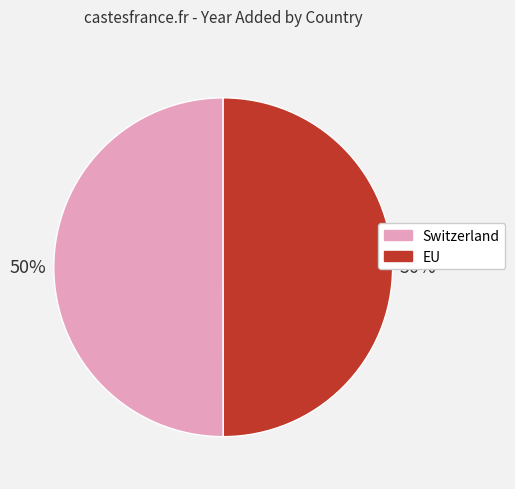

To the nearest percent, what is the average slice percentage?

50%